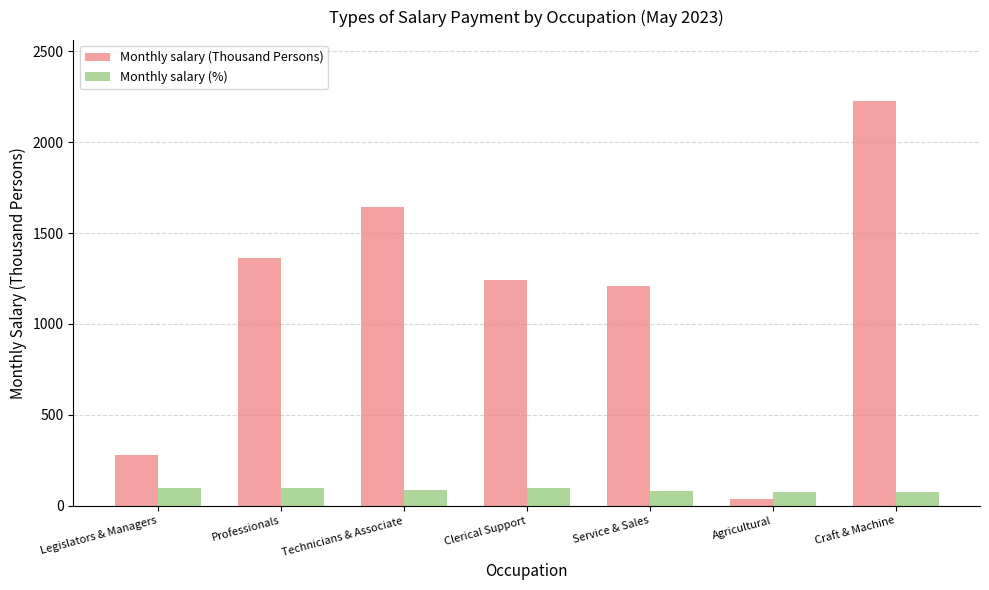

Which series has the largest range (max minus min)?

Monthly salary (Thousand Persons)